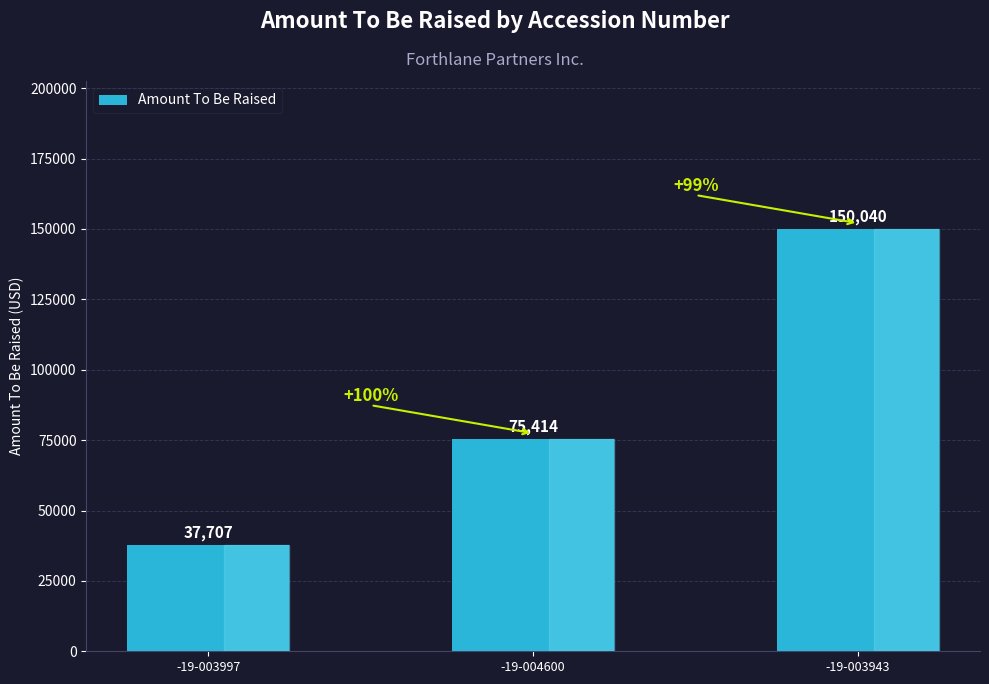

Which label corresponds to the largest value in the chart?

-19-003943